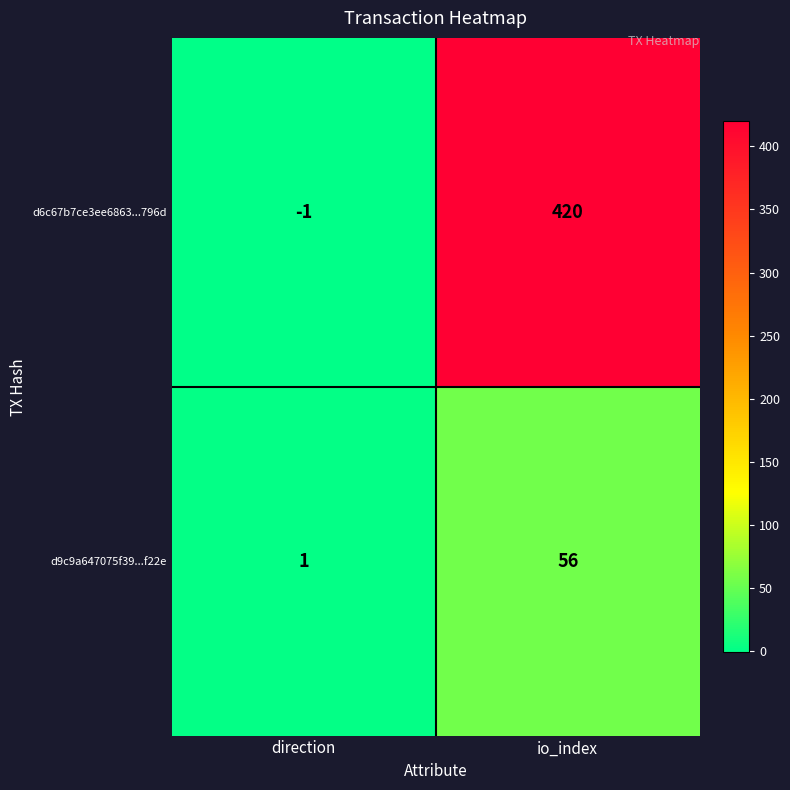

Read the d6c67b7ce3ee6863...796d value at io_index, to the nearest 10.

420